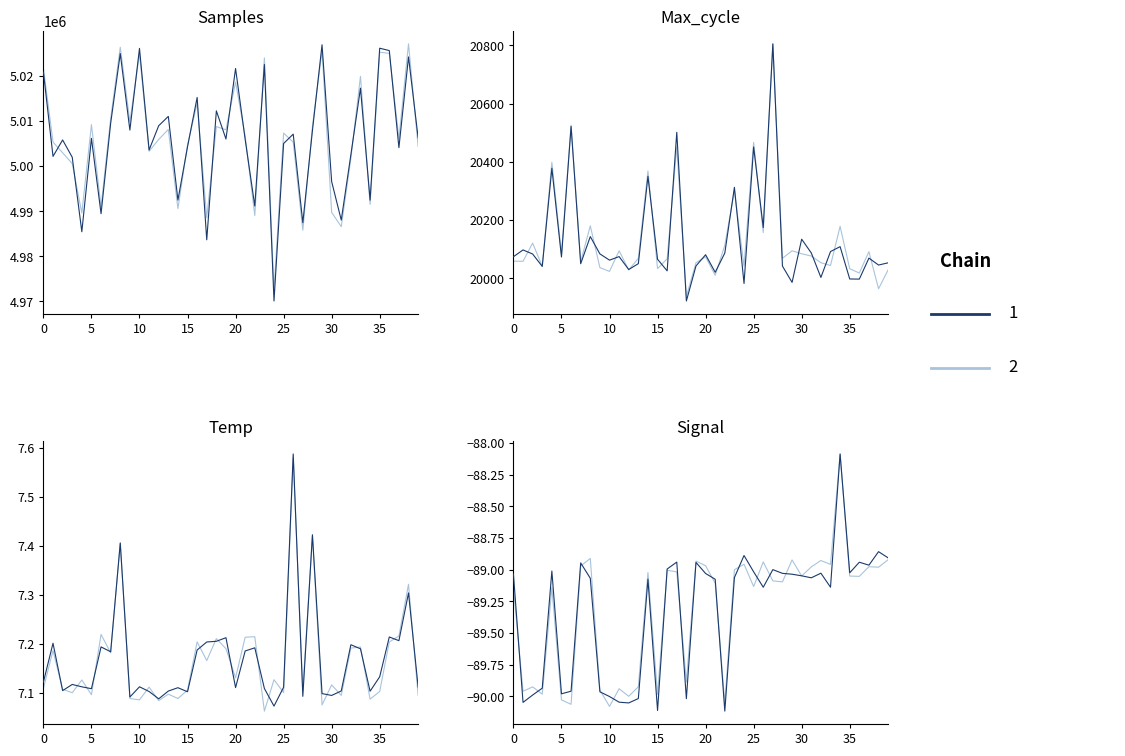

The Max_cycle series shows 9168.4 at 16. True or false?

False